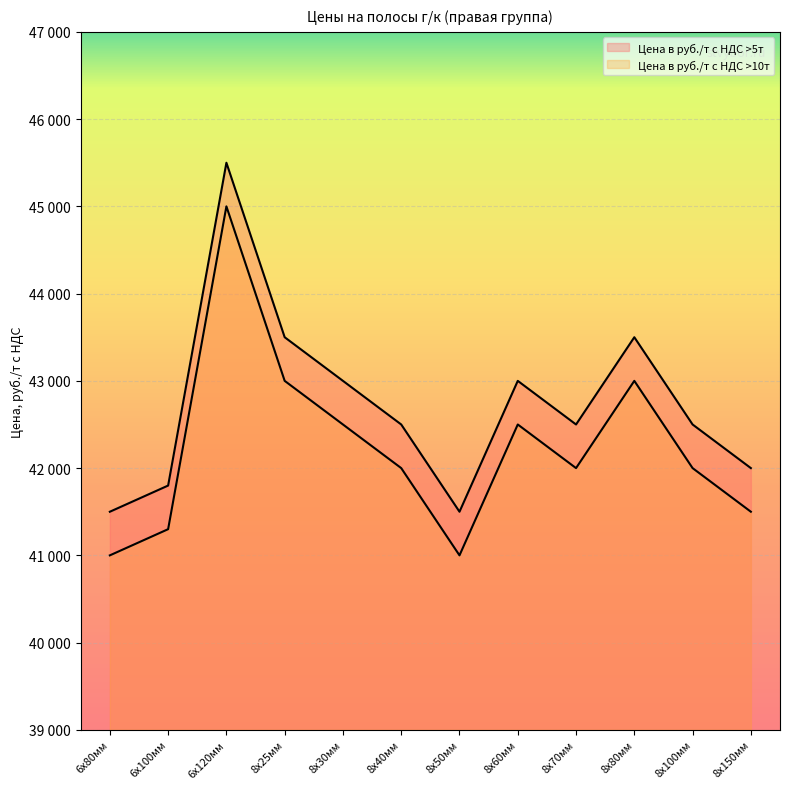

List the labels in order of Цена в руб./т с НДС >10т value, largest first.

6х120мм, 8х25мм, 8х80мм, 8х30мм, 8х60мм, 8х40мм, 8х70мм, 8х100мм, 8х150мм, 6х100мм, 6х80мм, 8х50мм